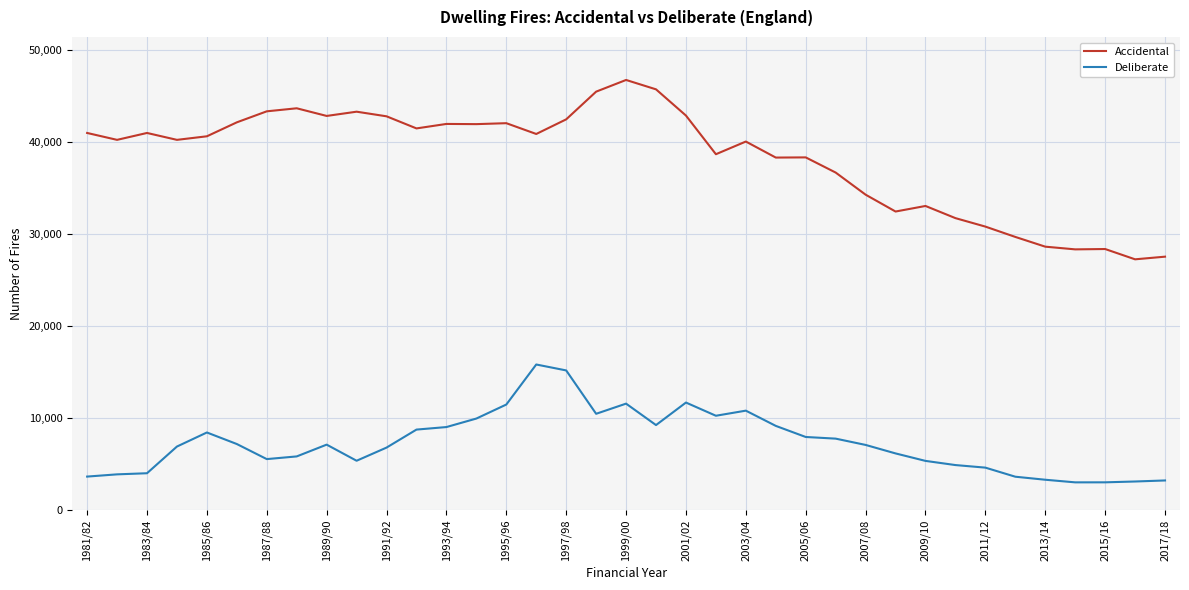

What is the maximum value shown in the chart?

46716.8